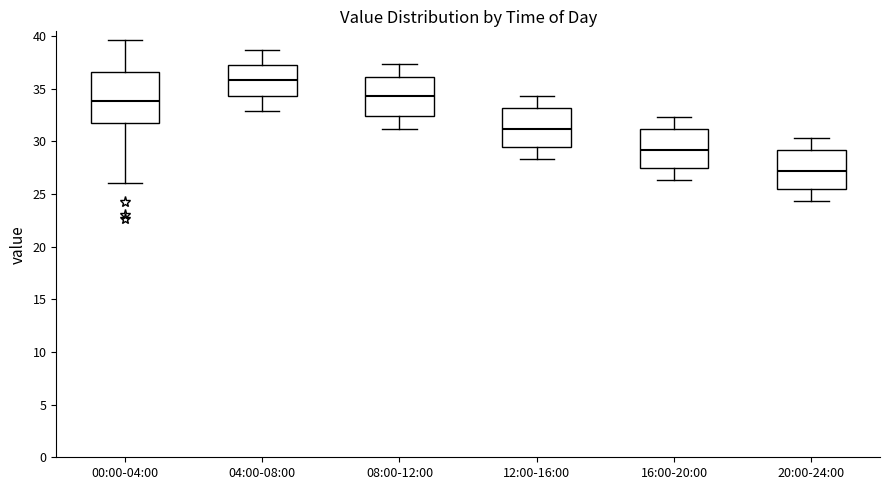

Reading left to right, read every box against the y-axis: the position of its median line, the range the box covers, and the ends of its whiskers. The values are not printed on the chart, so give them approximately, as read against the axis.

00:00-04:00: median 34.0, box 31.5 to 36.5, whiskers 26.0 to 39.5
04:00-08:00: median 36.0, box 34.5 to 37.0, whiskers 33.0 to 38.5
08:00-12:00: median 34.5, box 32.5 to 36.0, whiskers 31.0 to 37.5
12:00-16:00: median 31.0, box 29.5 to 33.0, whiskers 28.5 to 34.5
16:00-20:00: median 29.0, box 27.5 to 31.0, whiskers 26.5 to 32.5
20:00-24:00: median 27.0, box 25.5 to 29.0, whiskers 24.5 to 30.5